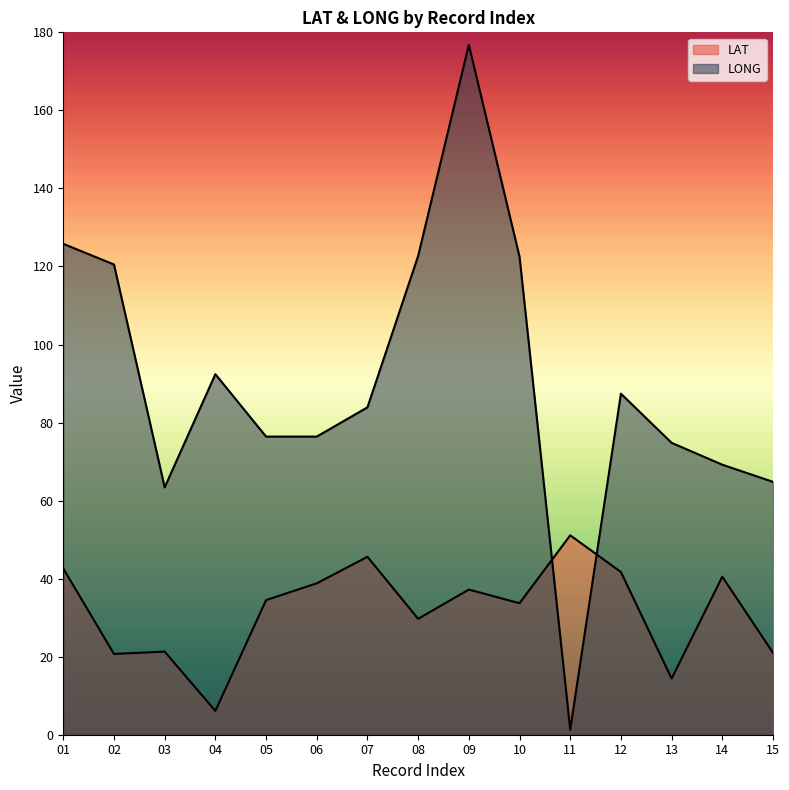

How many intersections are there between LAT and LONG?

2